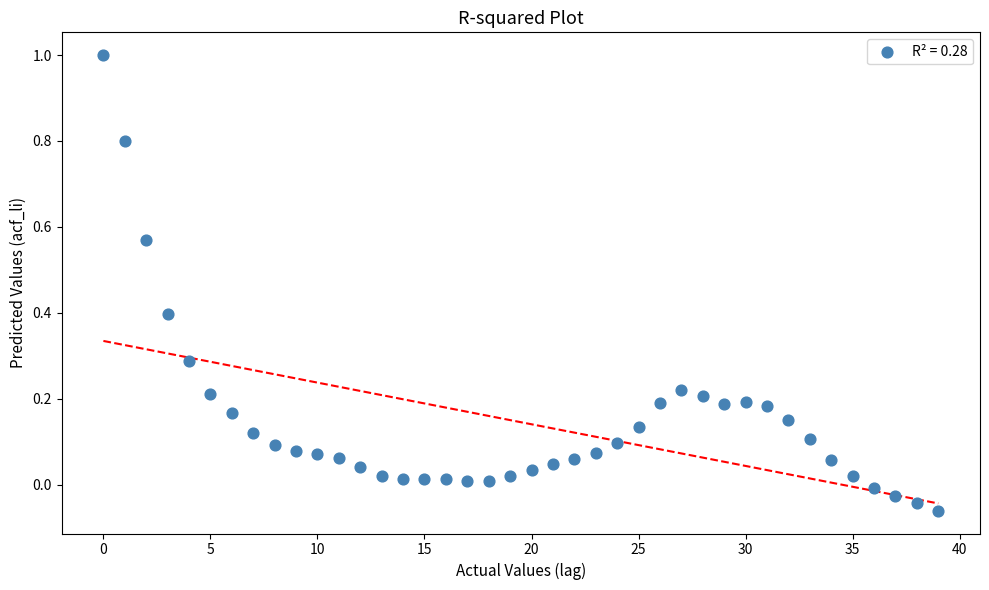

What is the range of Y values (max minus min)?

1.1